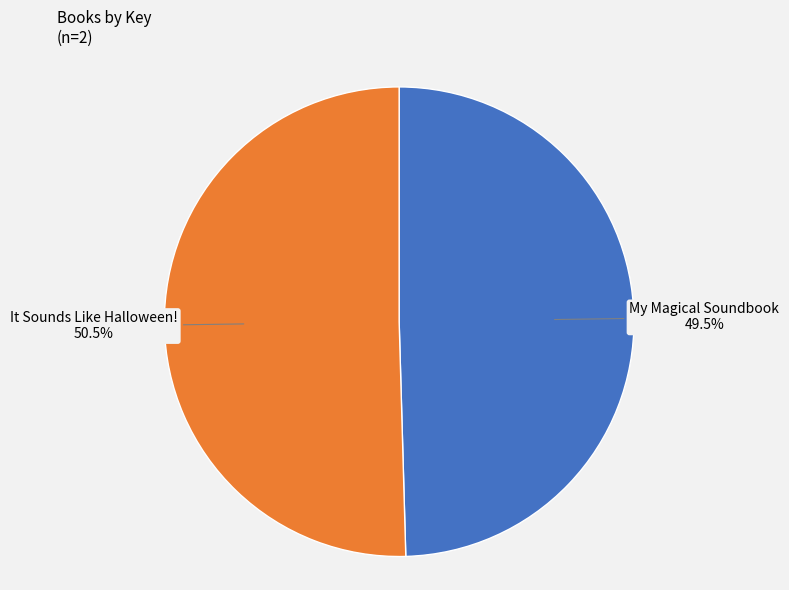

Which slice is the smallest?

My Magical Soundbook